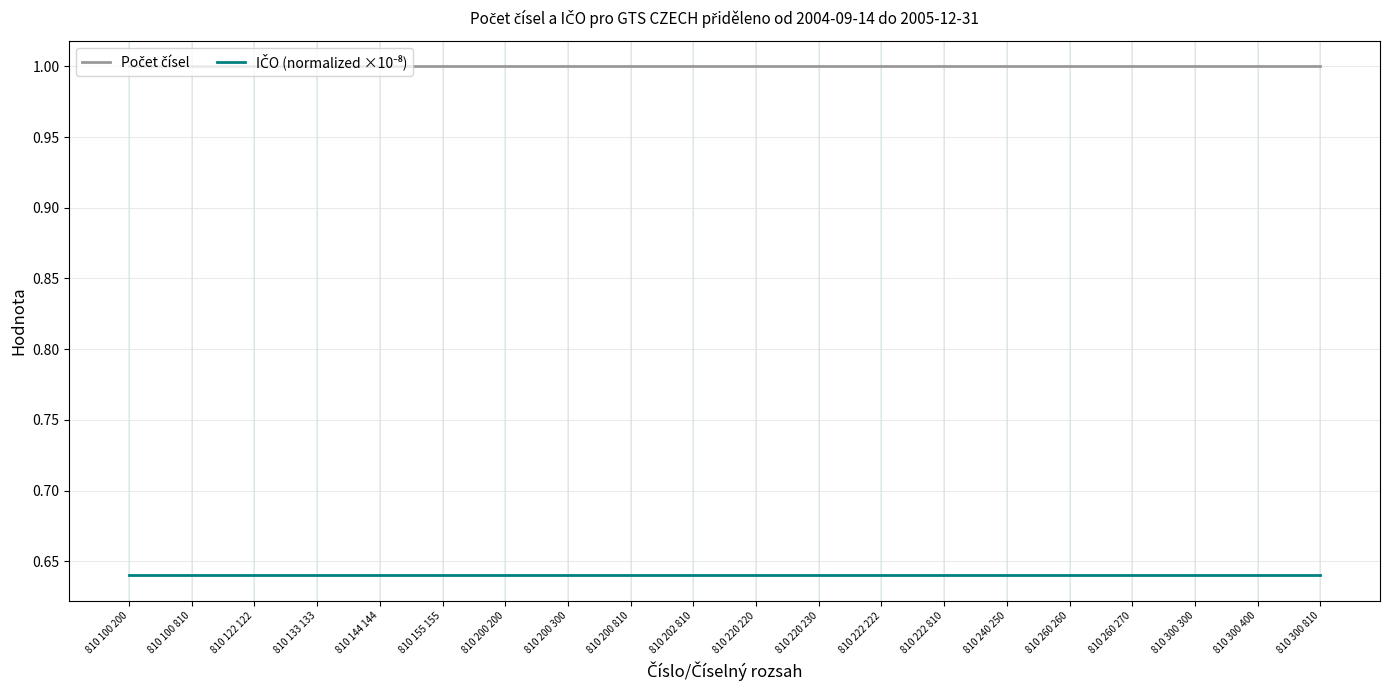

What is the spread (max minus min) of values at 810 222 222?

0.4